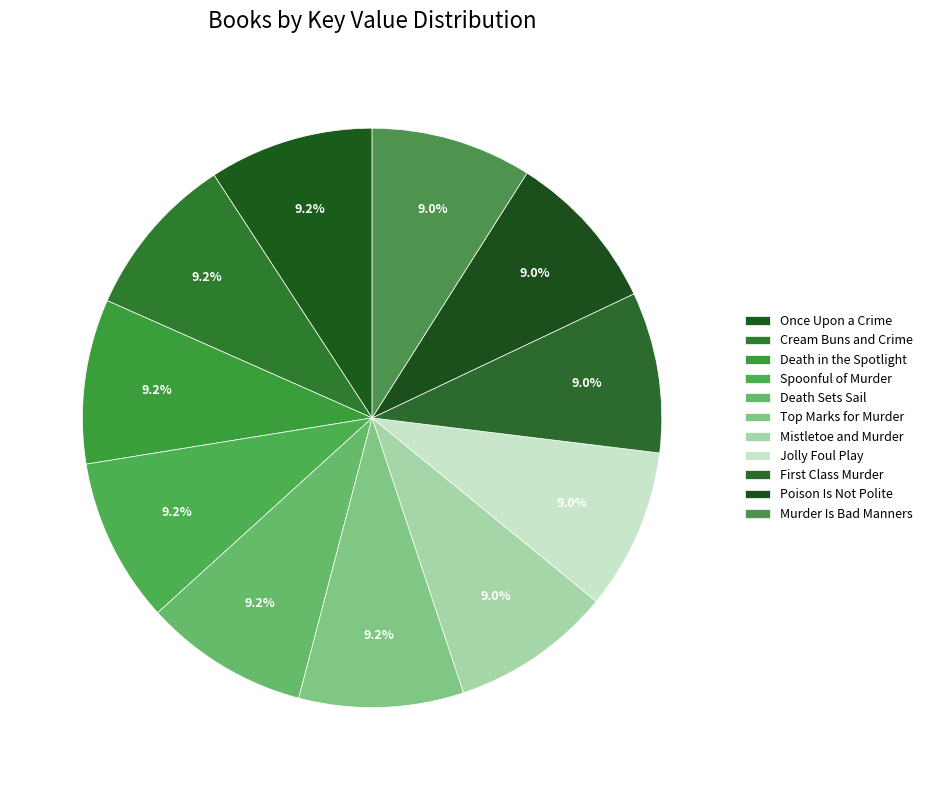

What is the change in value from Cream Buns and Crime to Mistletoe and Murder?

-4282754